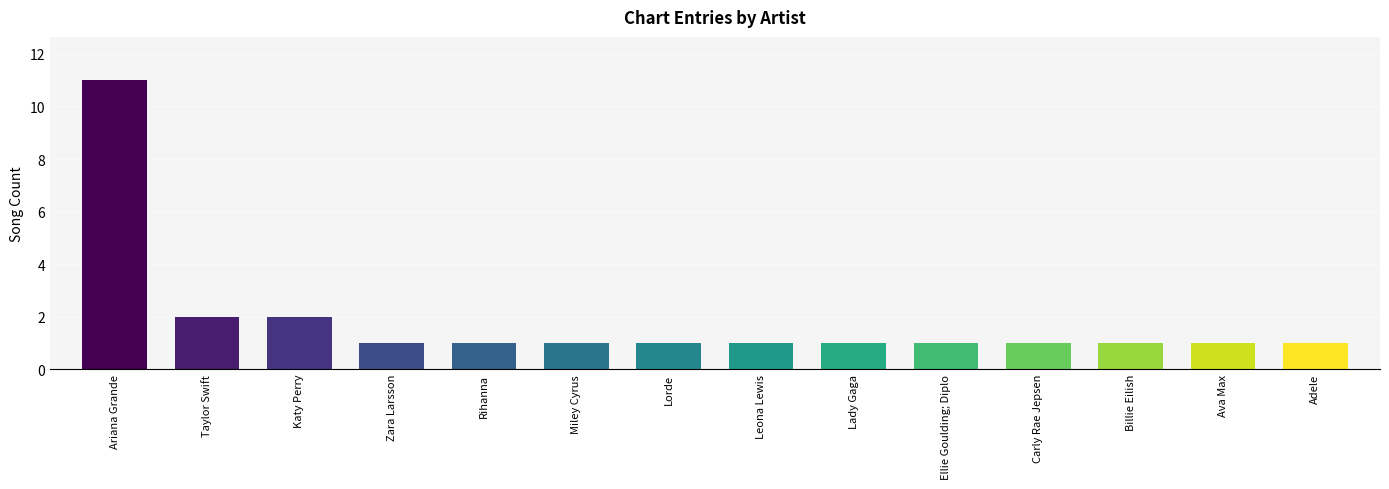

Reading right to left, what are all the values shown in this chart?

1	1	1	1	1	1	1	1	1	1	1	2	2	11